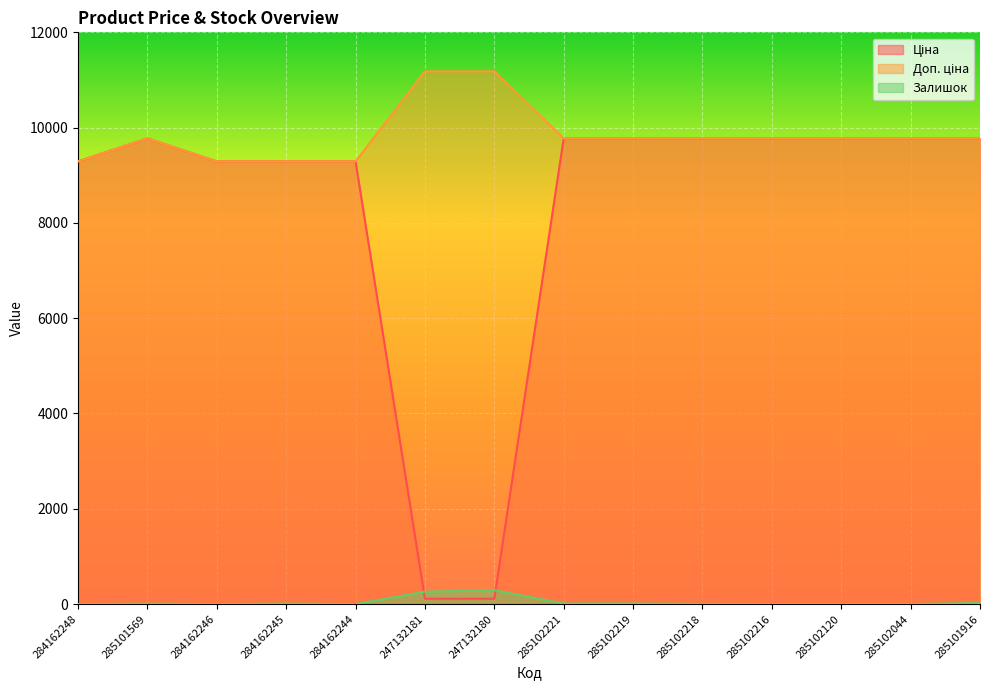

Reading left to right, extract all data points from this chart.

Ціна: 9290.5	9775.5	9290.5	9290.5	9290.5	111.8	111.8	9775.5	9775.5	9775.5	9775.5	9775.5	9775.5	9775.5
Доп. ціна: 9290.5	9775.5	9290.5	9290.5	9290.5	11182.0	11182.0	9775.5	9775.5	9775.5	9775.5	9775.5	9775.5	9775.5
Залишок: 0.0	7.0	0.0	8.0	0.0	260.0	290.0	11.0	11.0	3.0	0.0	0.0	1.0	21.0